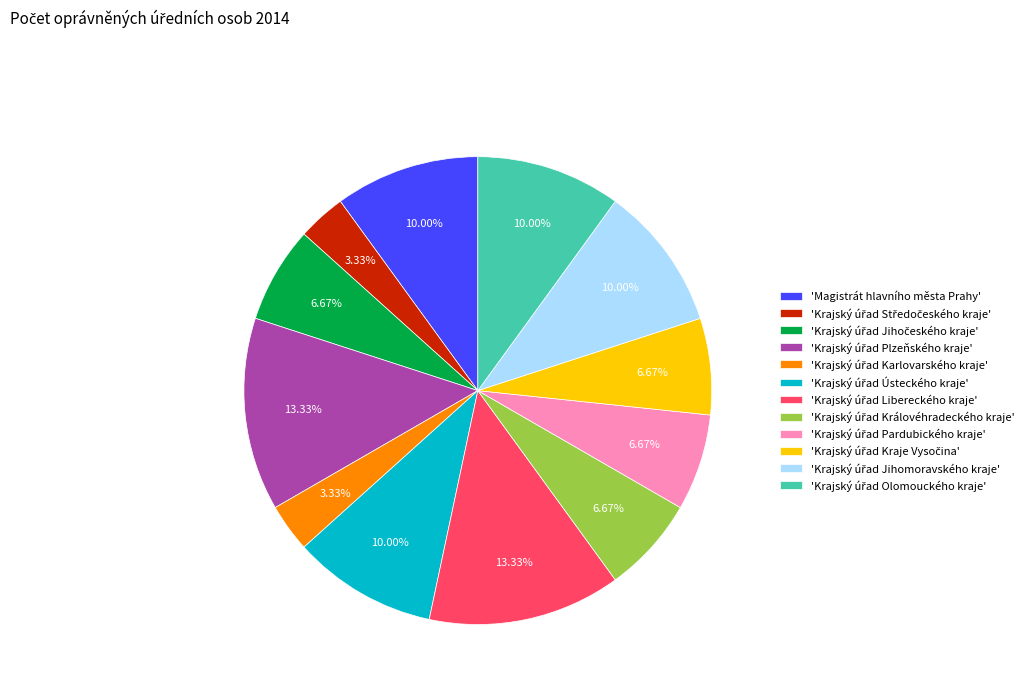

How many segments does this pie chart have?

12